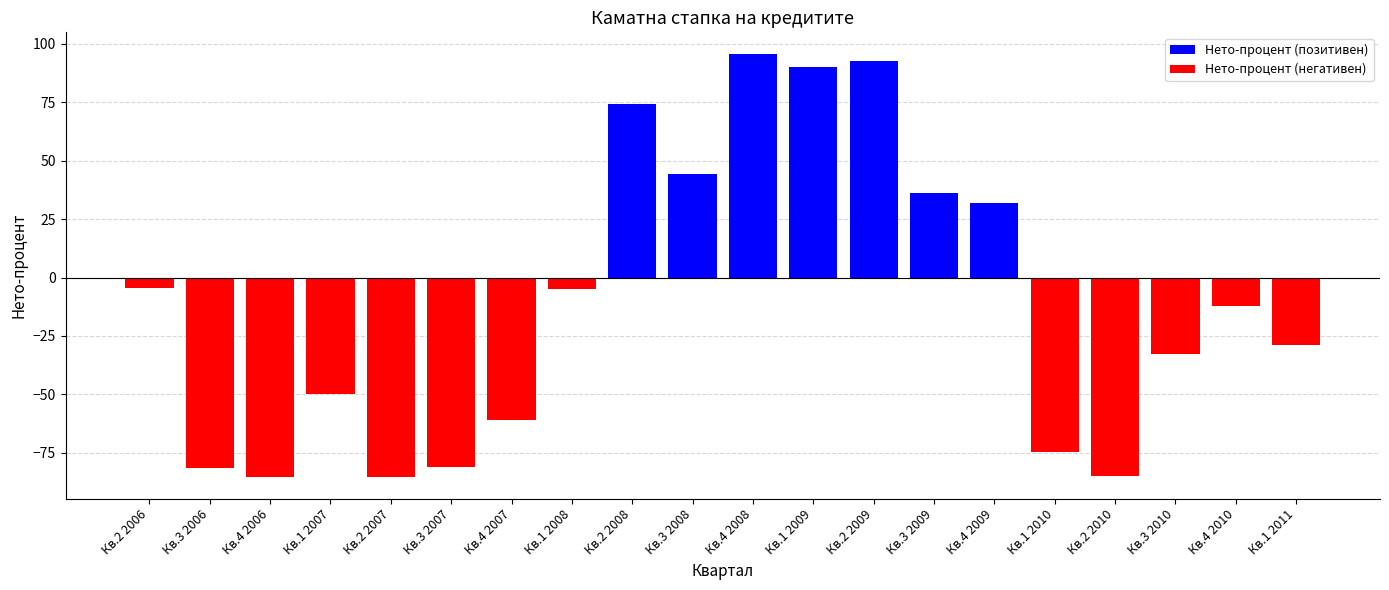

True or false: Нето-процент (негативен) has a value of -60.8 at Кв.4 2007.

True